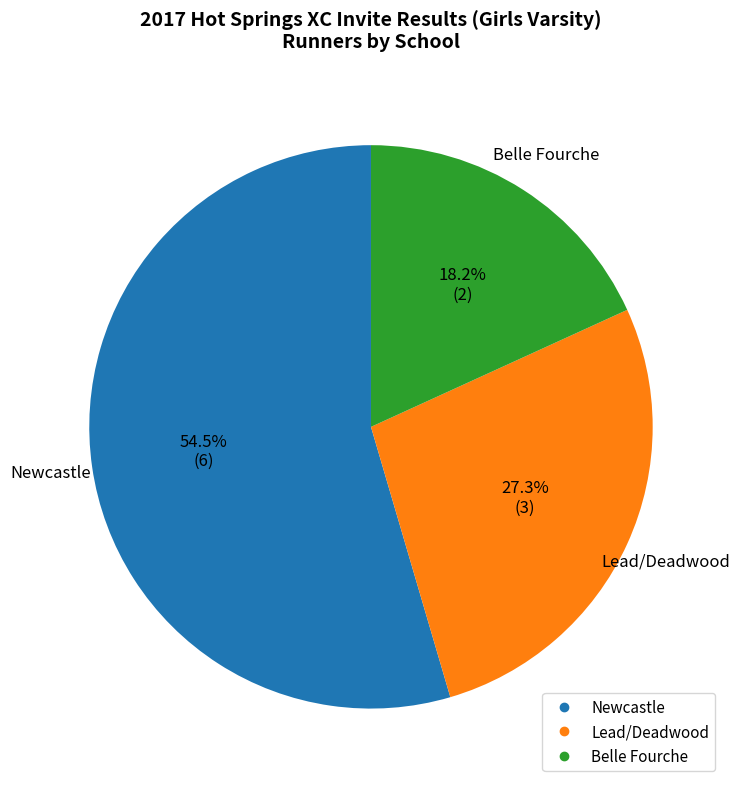

Which category has the biggest portion of the pie?

Newcastle